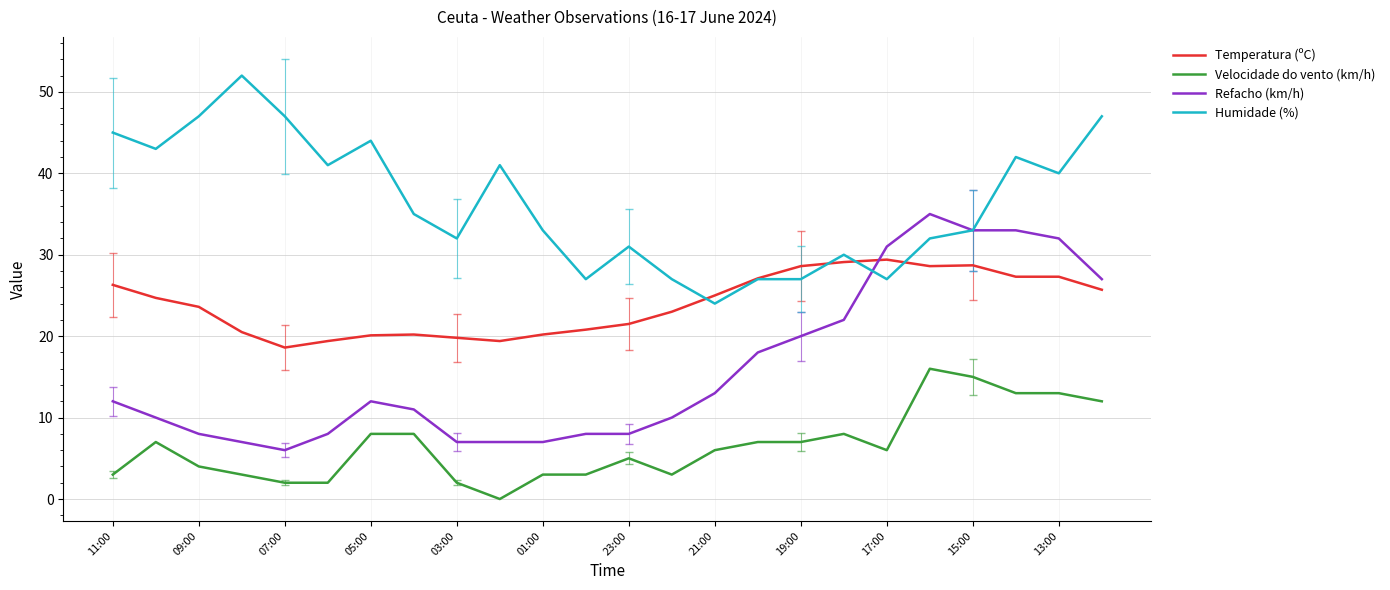

At how many categories does at least one series exceed 17?

24